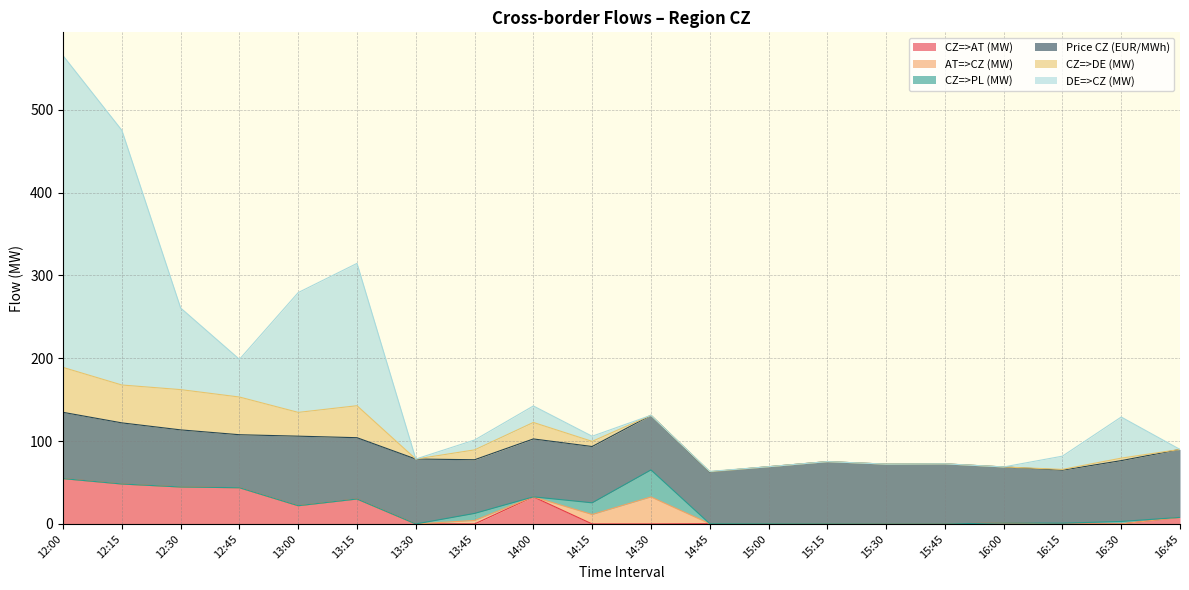

Which series has the largest total across all categories?

Price CZ (EUR/MWh)